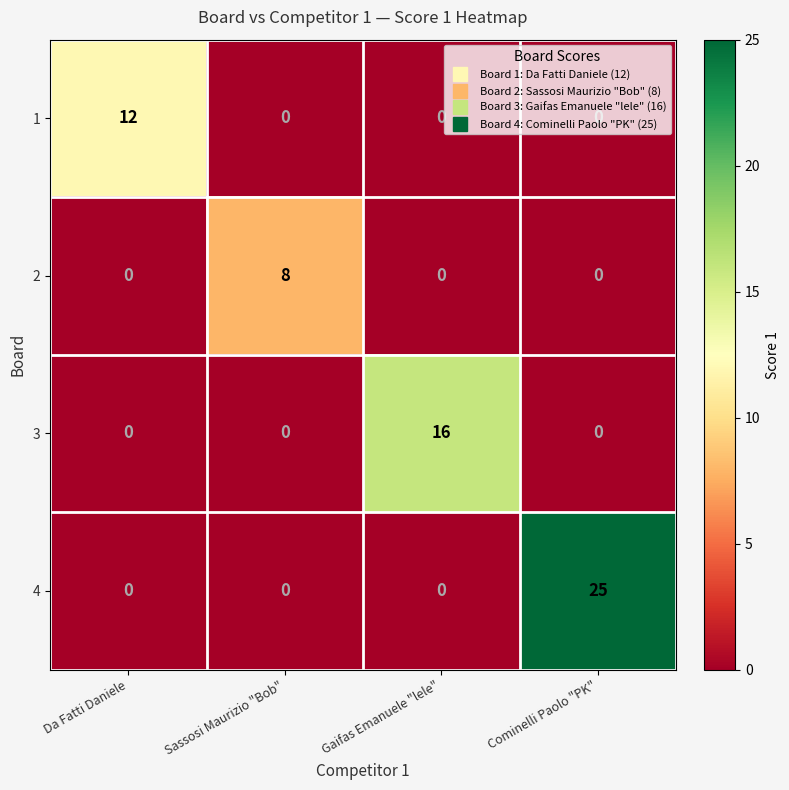

The 4 series shows 9 at Gaifas Emanuele "lele". True or false?

False